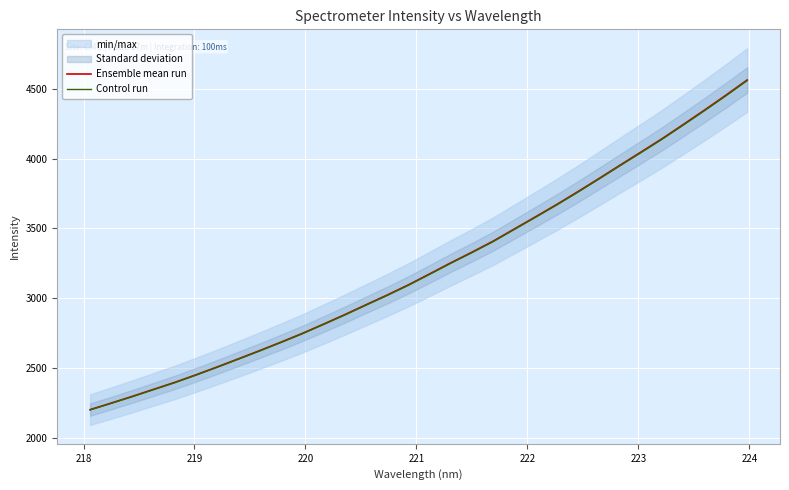

What is the difference between the maximum and minimum values in the Ensemble mean run series?

2365.2